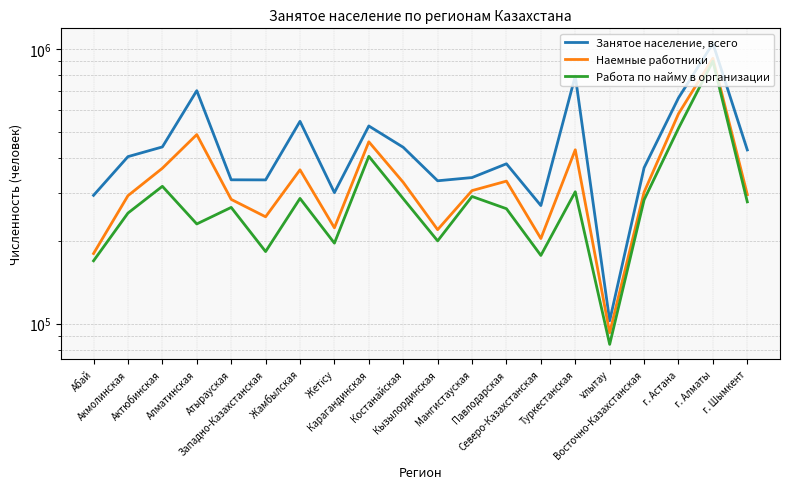

Rank the series at Павлодарская from lowest to highest value.

Работа по найму в организации, Наемные работники, Занятое население, всего